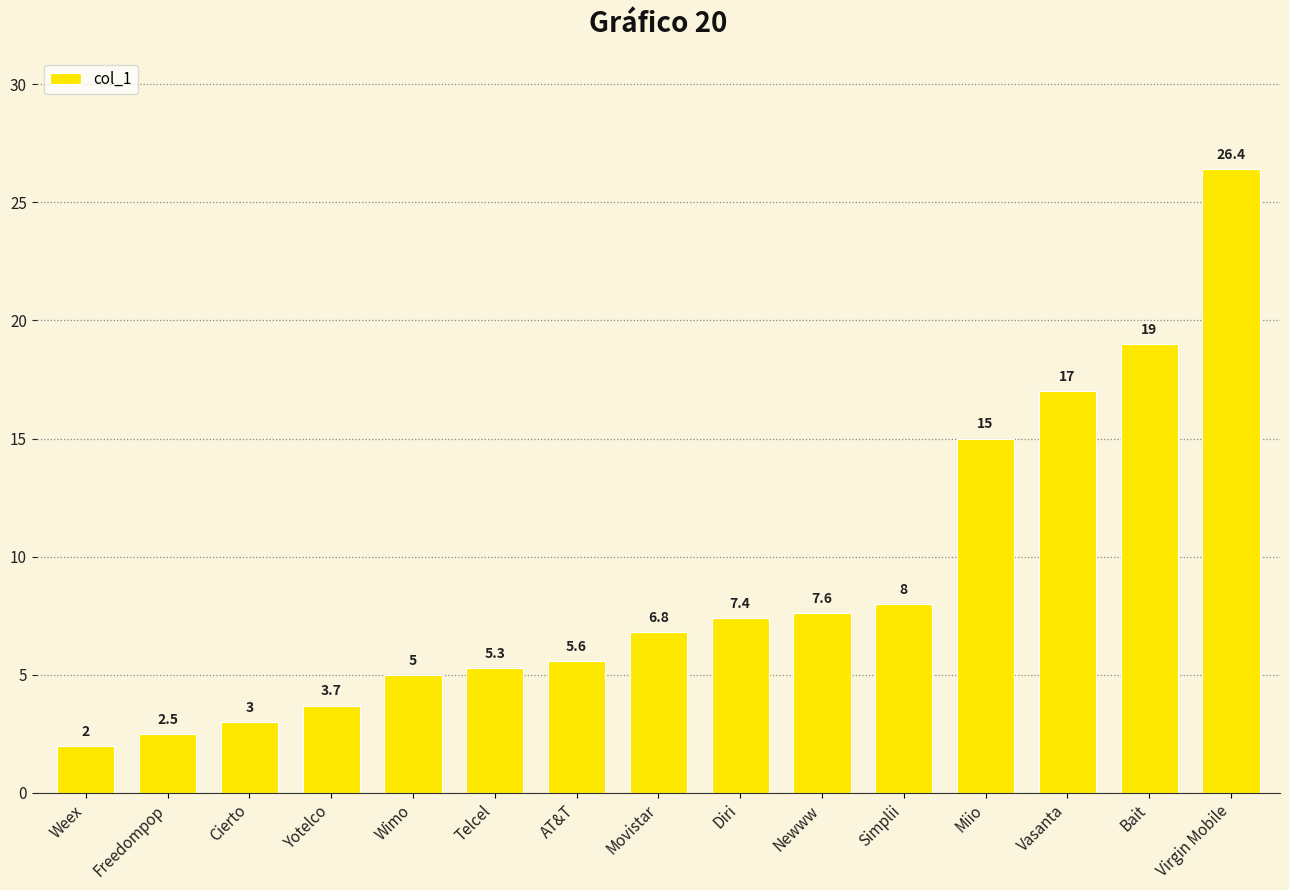

Count the number of values greater than 6.

8